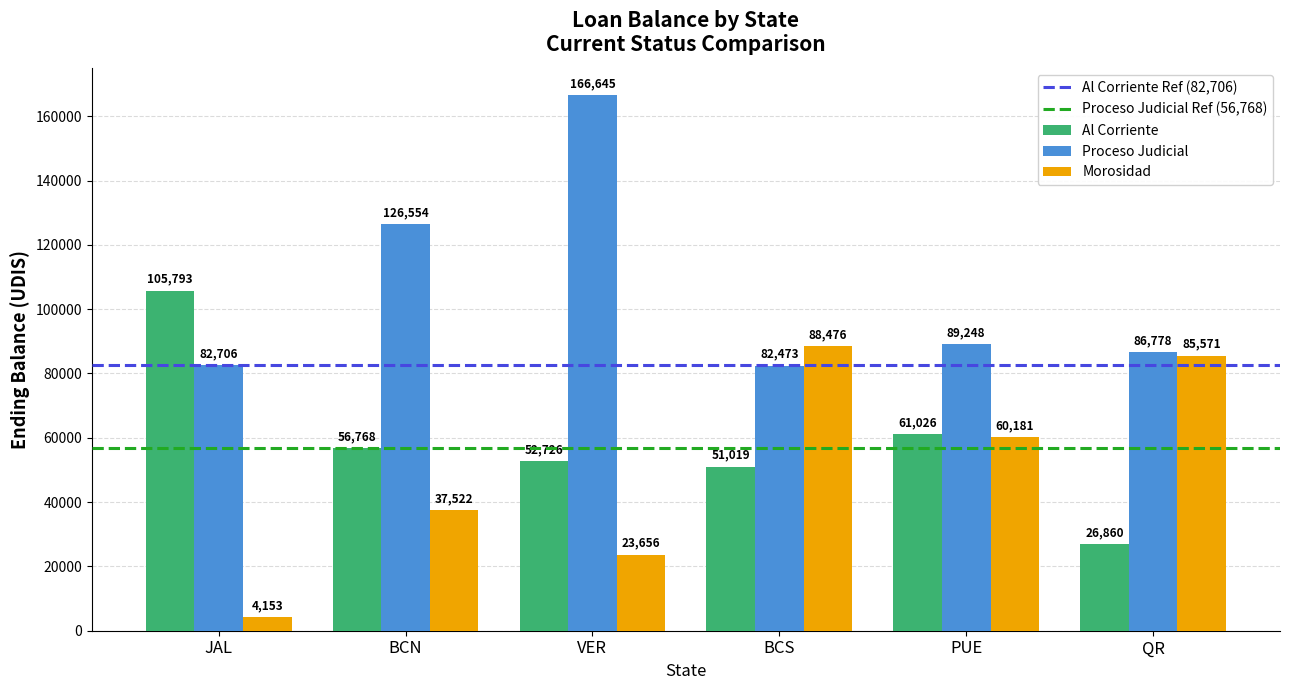

List the series in order of their overall mean, highest first.

Proceso Judicial, Al Corriente, Morosidad